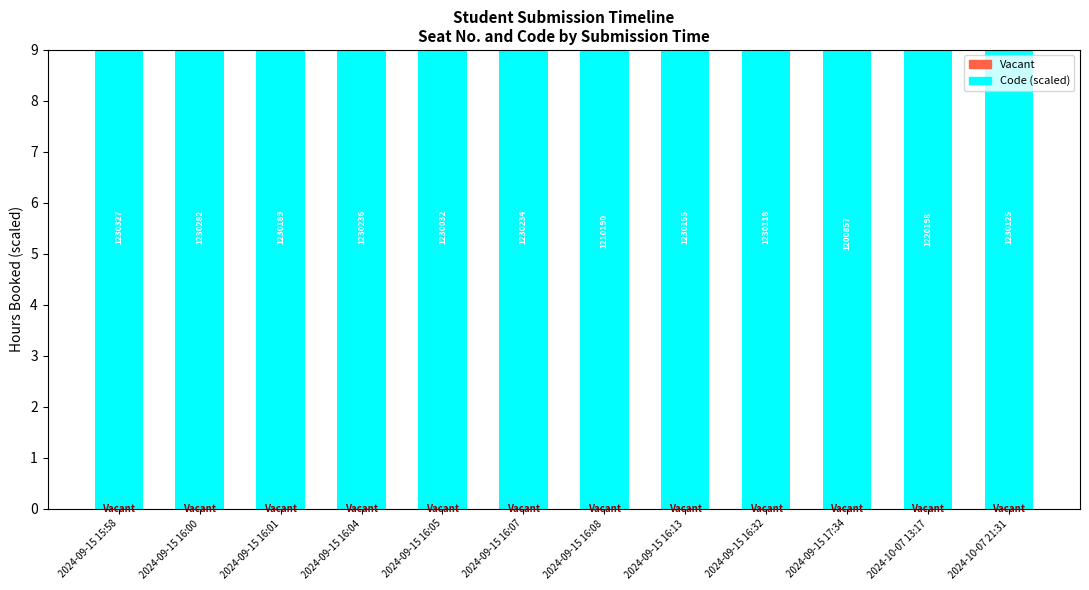

The Vacant series shows 9.0 at 2024-09-15 16:04. True or false?

True